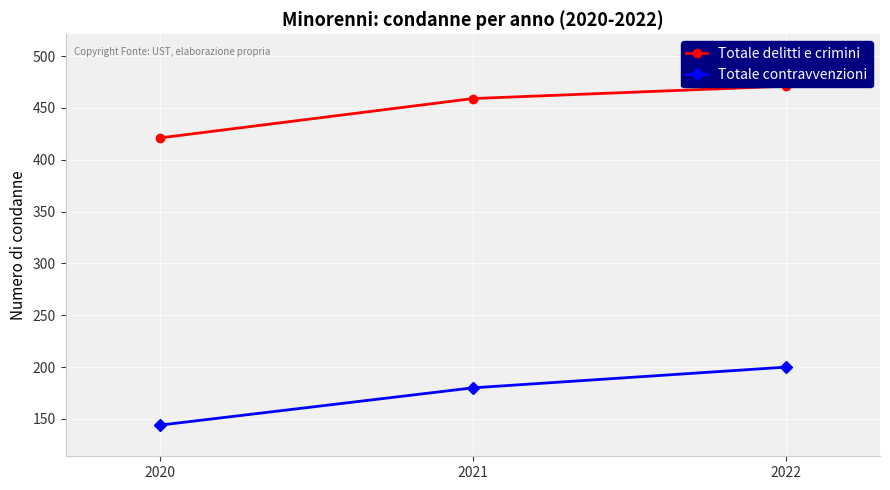

Reading right to left, extract all data points from this chart.

Totale delitti e crimini: 471	459	421
Totale contravvenzioni: 200	180	144